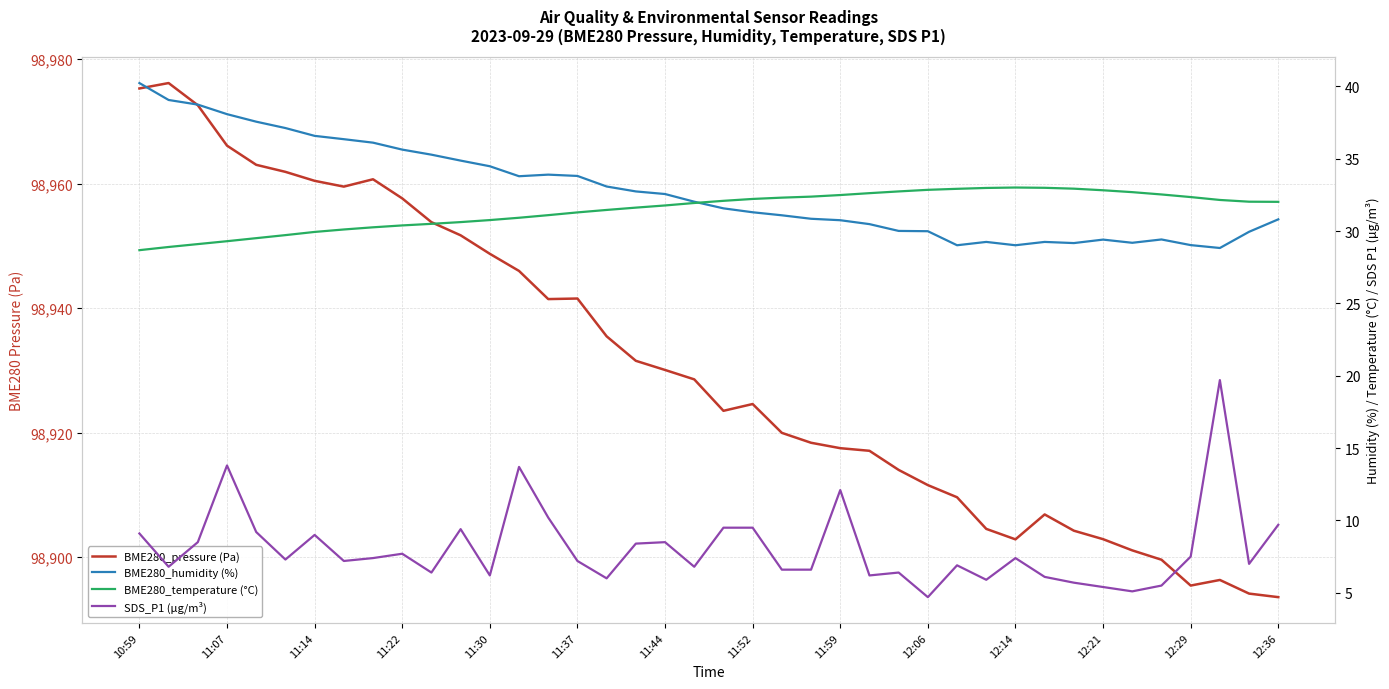

True or false: BME280_temperature (°C) and BME280_pressure (Pa) cross at least once.

False